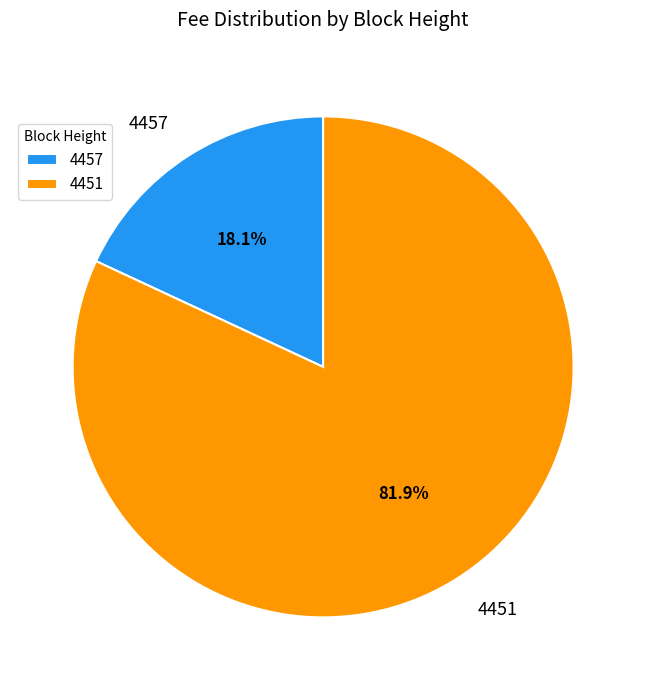

Which slice is the smallest?

4457